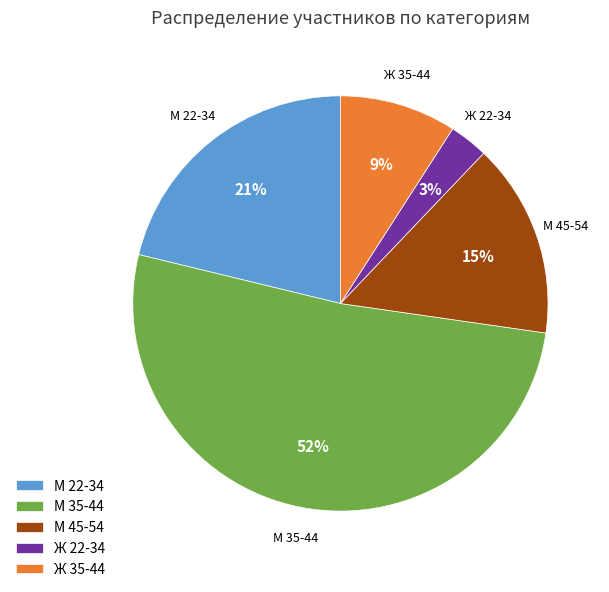

To the nearest percent, what is the combined percentage of Ж 22-34 and М 45-54?

18%